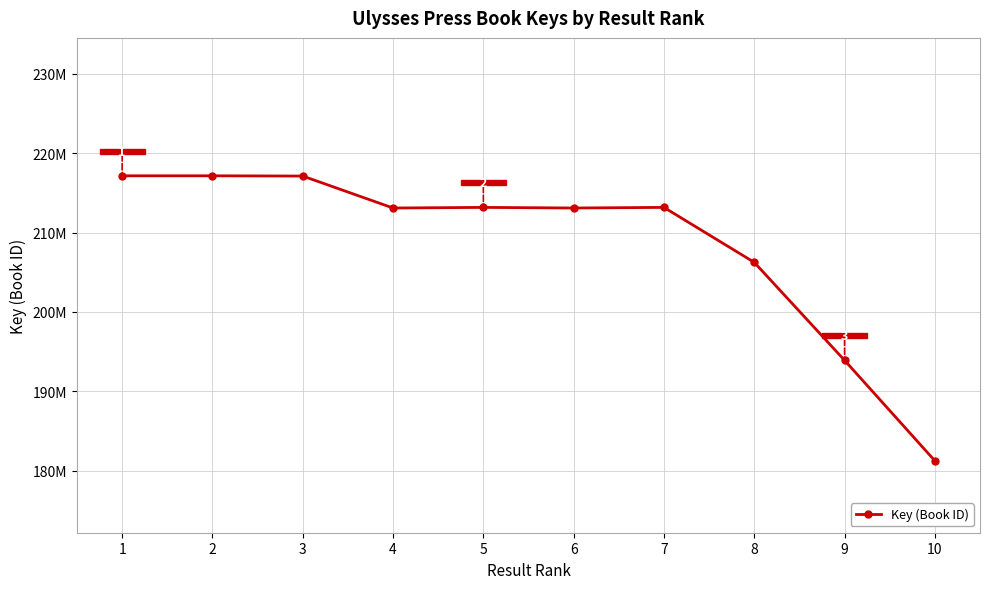

Is this an area chart (filled region under the line)?

No